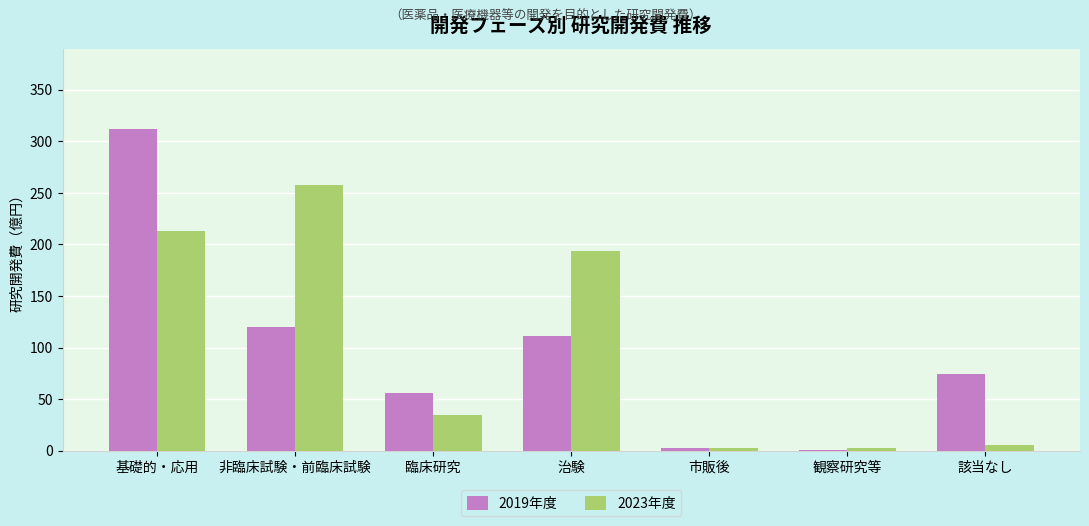

Which category has the highest value in the 2019年度 series?

基礎的・応用